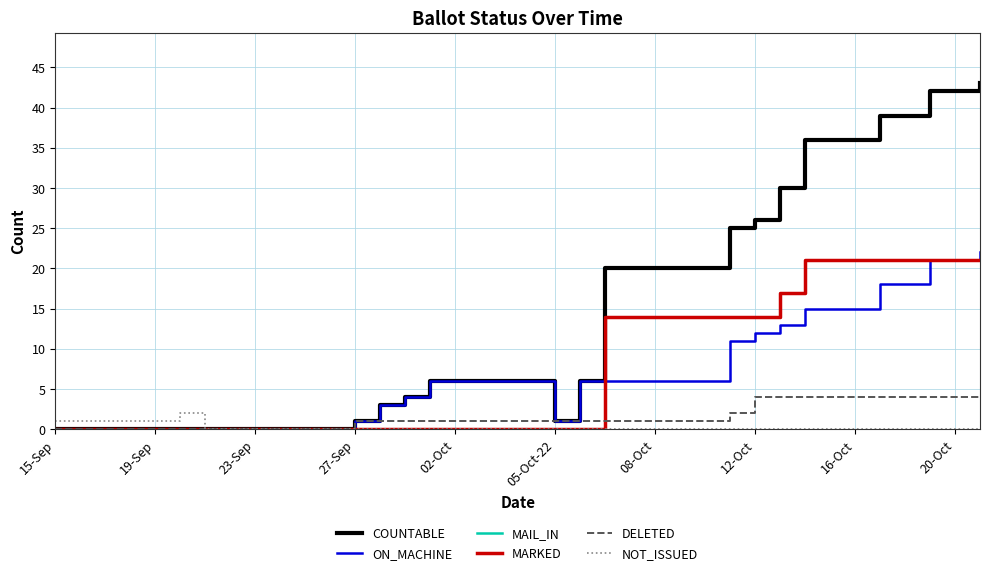

Reading right to left, list all the values displayed in this chart.

COUNTABLE: 43	42	42	39	39	36	36	36	30	26	25	20	20	20	20	20	6	1	6	6	6	6	6	4	3	1	0	0	0	0	0	0	0	0	0	0	0	0
ON_MACHINE: 22	21	21	18	18	15	15	15	13	12	11	6	6	6	6	6	6	1	6	6	6	6	6	4	3	1	0	0	0	0	0	0	0	0	0	0	0	0
MAIL_IN: 21	21	21	21	21	21	21	21	17	14	14	14	14	14	14	14	0	0	0	0	0	0	0	0	0	0	0	0	0	0	0	0	0	0	0	0	0	0
MARKED: 21	21	21	21	21	21	21	21	17	14	14	14	14	14	14	14	0	0	0	0	0	0	0	0	0	0	0	0	0	0	0	0	0	0	0	0	0	0
DELETED: 4	4	4	4	4	4	4	4	4	4	2	1	1	1	1	1	1	1	1	1	1	1	1	1	1	1	0	0	0	0	0	0	0	0	0	0	0	0
NOT_ISSUED: 0	0	0	0	0	0	0	0	0	0	0	0	0	0	0	0	0	0	0	0	0	0	0	0	0	0	0	0	0	0	0	0	2	1	1	1	1	1